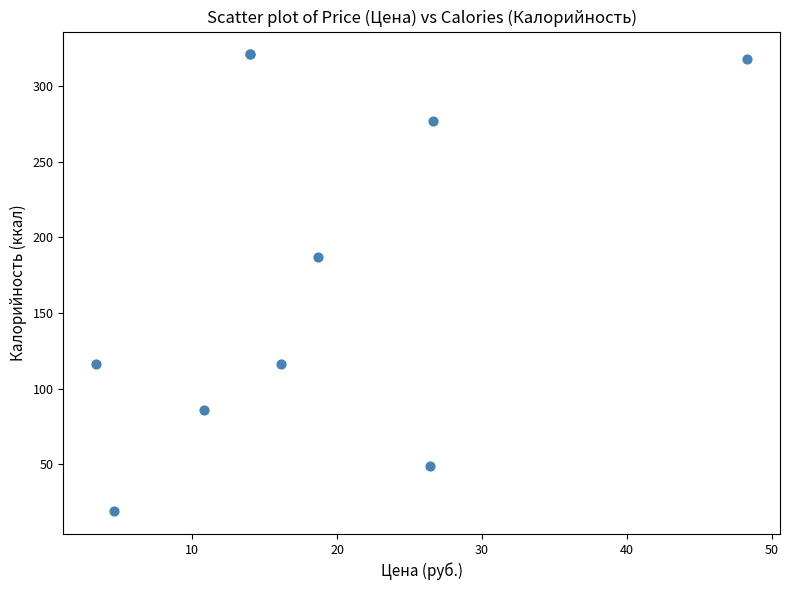

What Y value in the scatter plot is closest to 170?

187